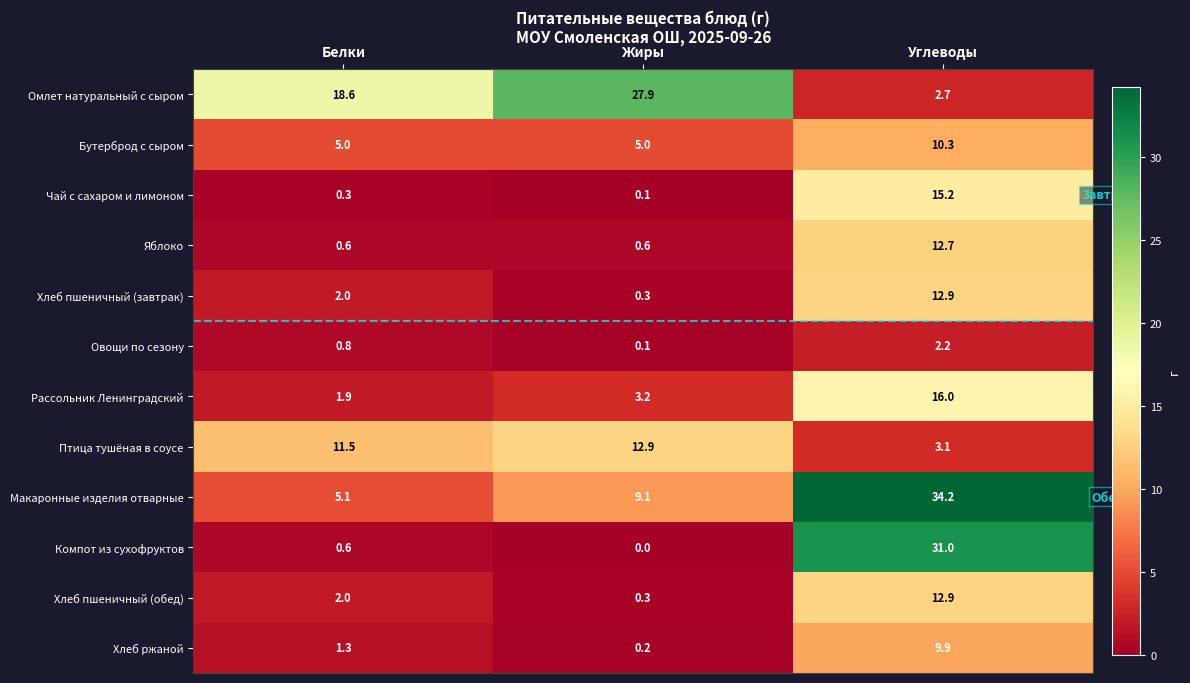

Which series has the largest range (max minus min)?

Компот из сухофруктов